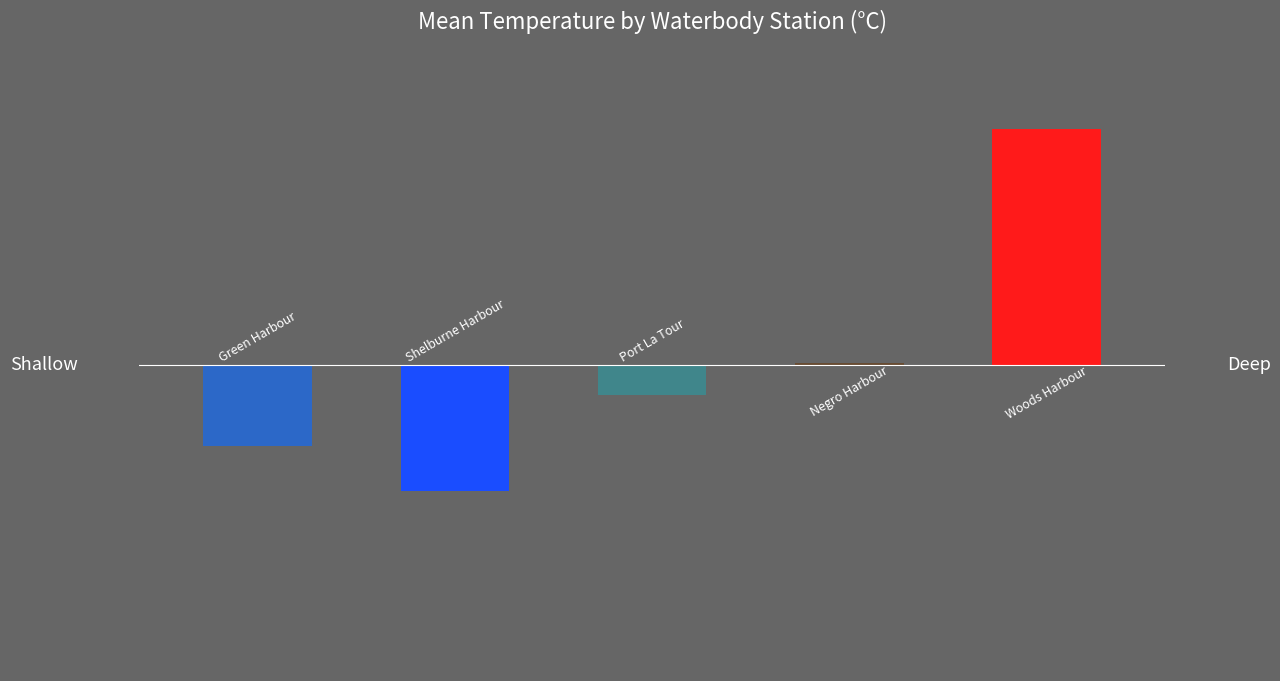

At which category does the chart reach its peak across all series?

4